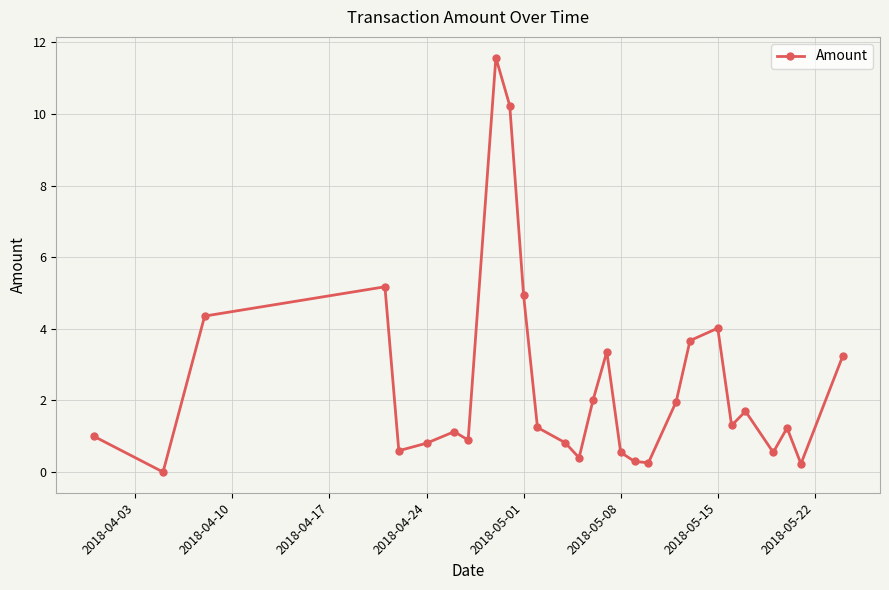

Is this an area chart (filled region under the line)?

No